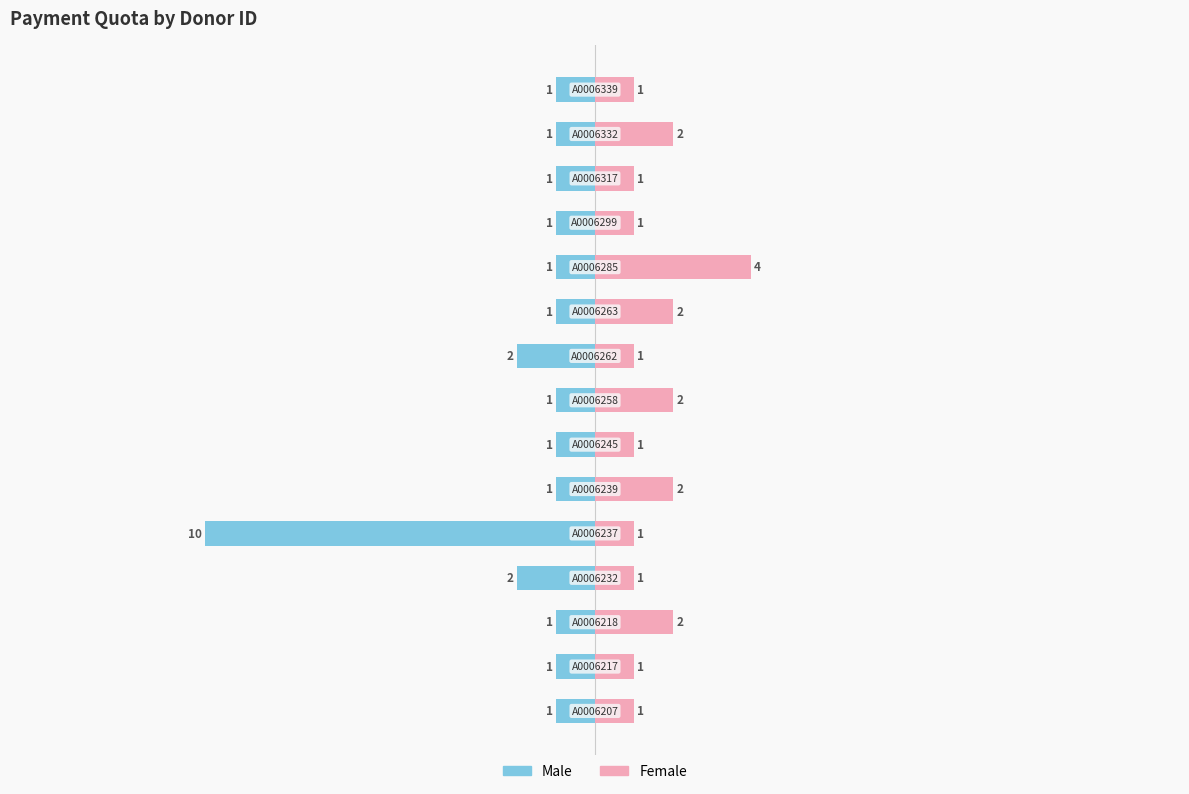

Is the value of Male at 11 greater than the value of Female at 6?

No